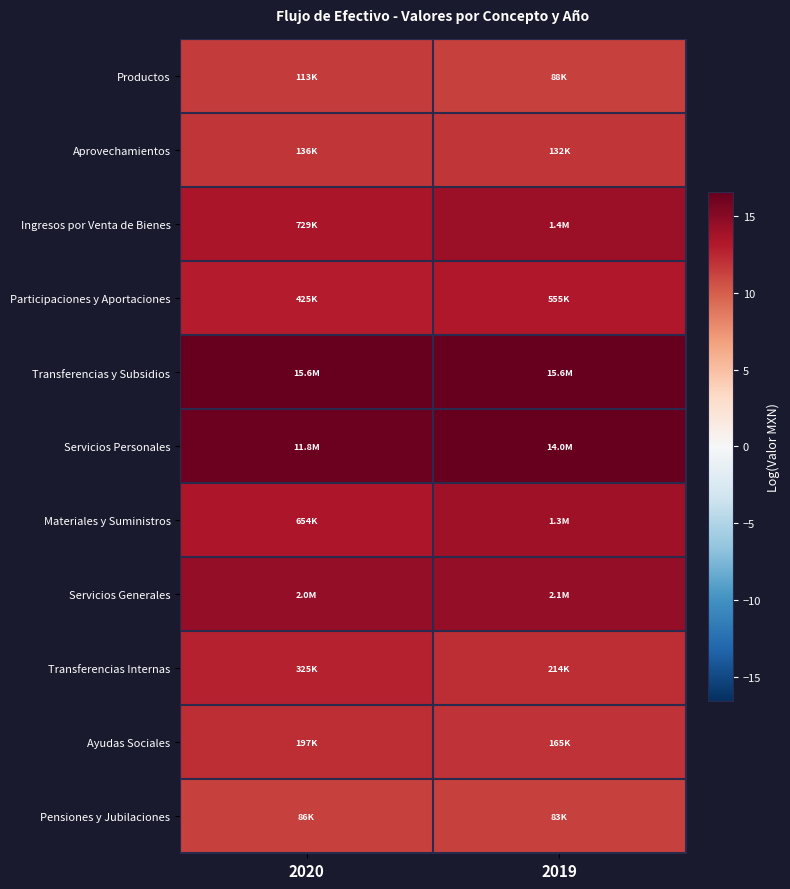

Reading left to right, transcribe all the data shown in this chart.

Productos: 2020=11.6	2019=11.4
Aprovechamientos: 2020=11.8	2019=11.8
Ingresos por Venta de Bienes: 2020=13.5	2019=14.1
Participaciones y Aportaciones: 2020=13.0	2019=13.2
Transferencias y Subsidios: 2020=16.6	2019=16.6
Servicios Personales: 2020=16.3	2019=16.5
Materiales y Suministros: 2020=13.4	2019=14.1
Servicios Generales: 2020=14.5	2019=14.5
Transferencias Internas: 2020=12.7	2019=12.3
Ayudas Sociales: 2020=12.2	2019=12.0
Pensiones y Jubilaciones: 2020=11.4	2019=11.3